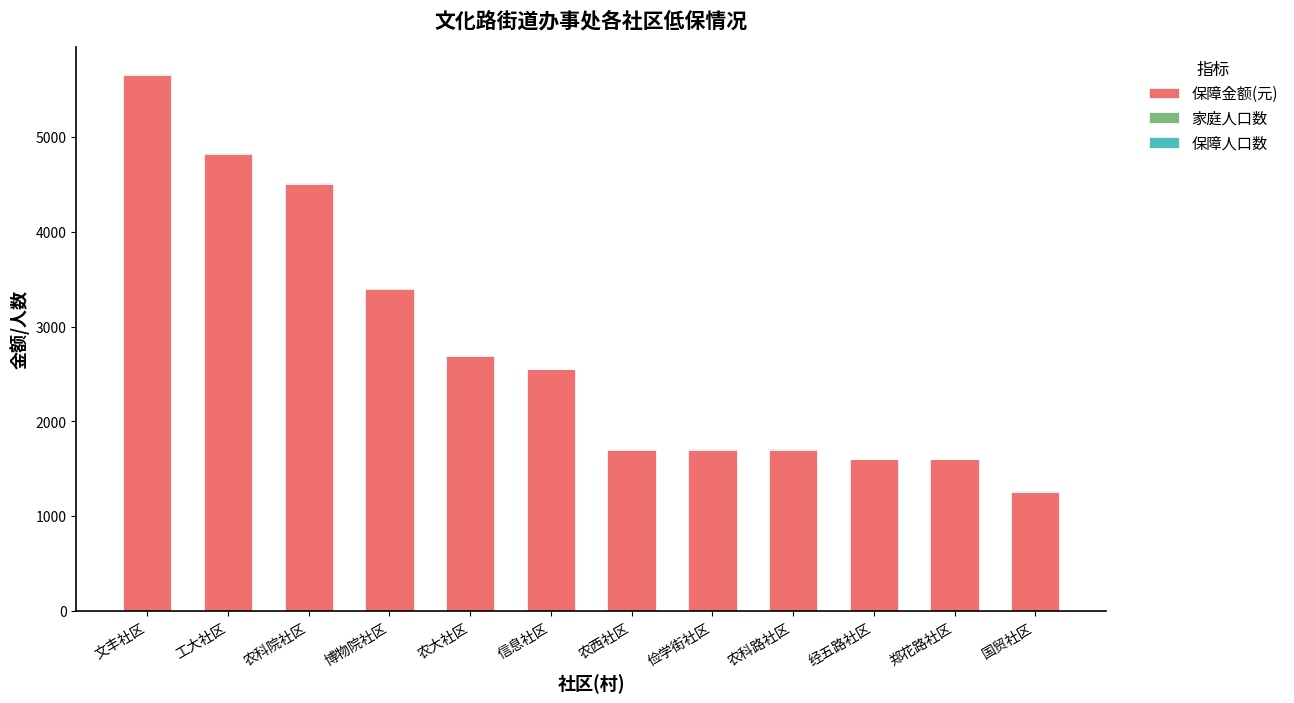

At which category is the sum across all series the highest?

文丰社区